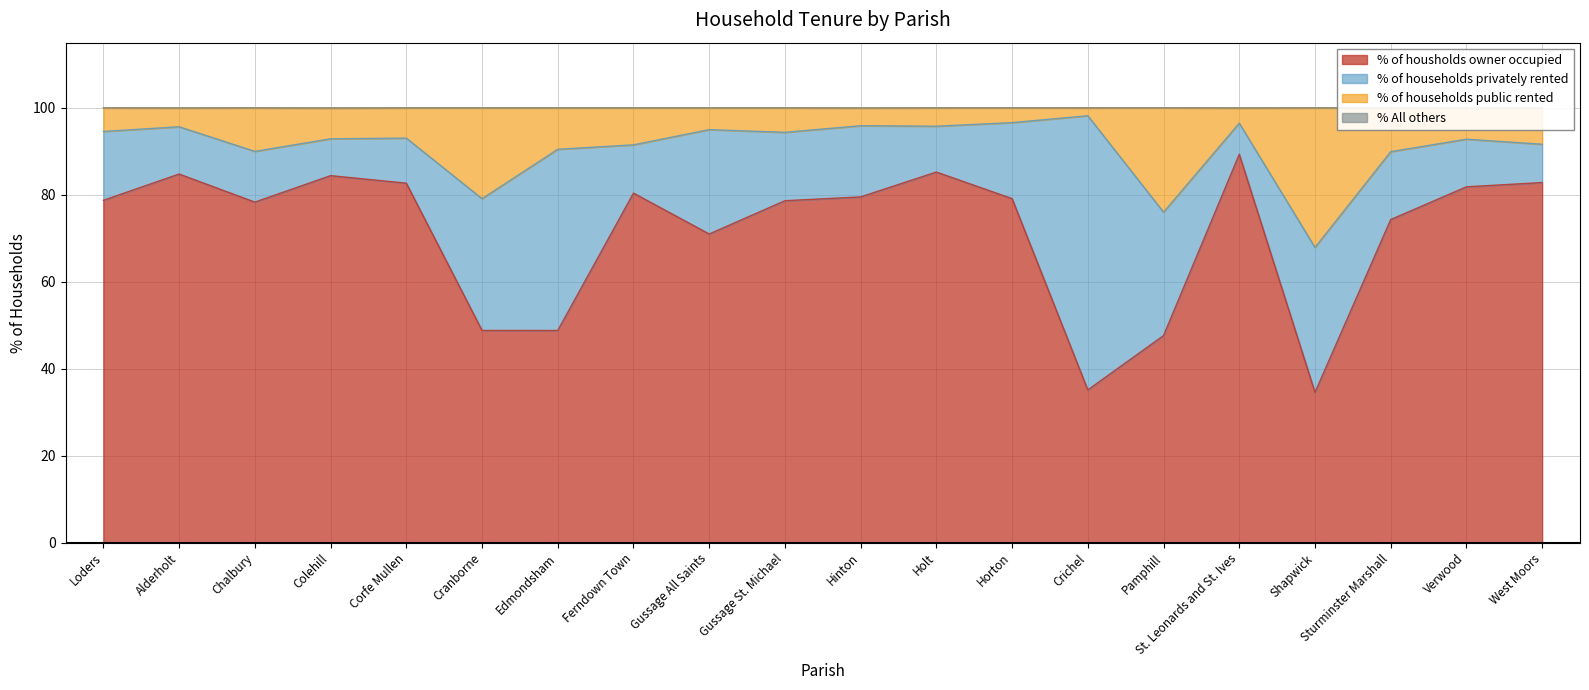

What value does the % of housholds owner occupied series have at Gussage All Saints?

71.0